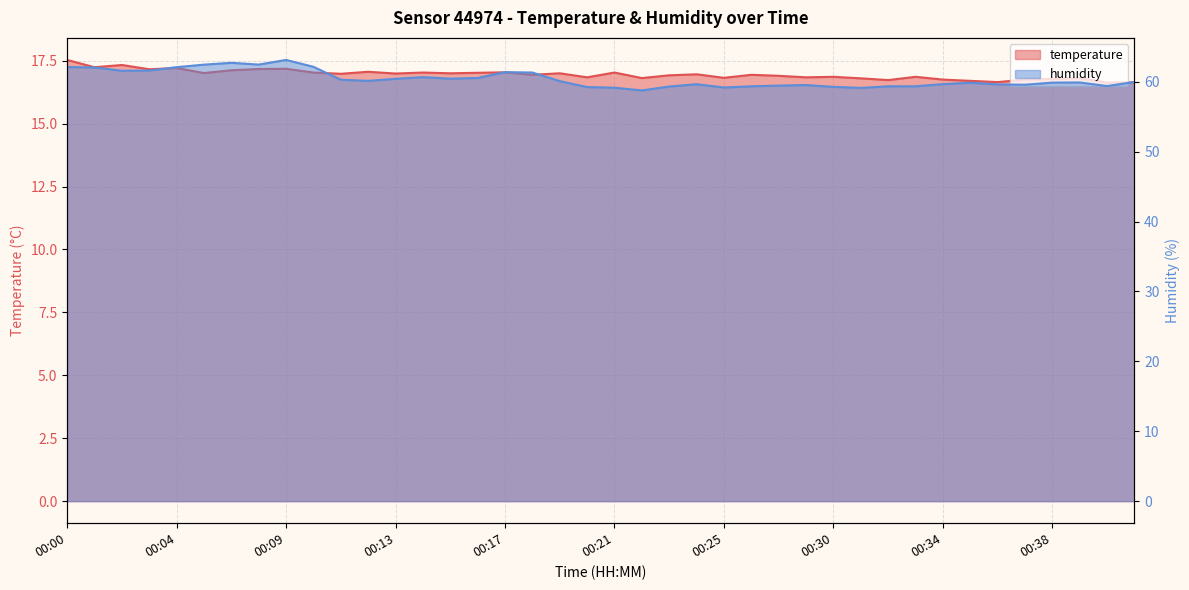

The humidity series shows 59.7 at 00:34. True or false?

True